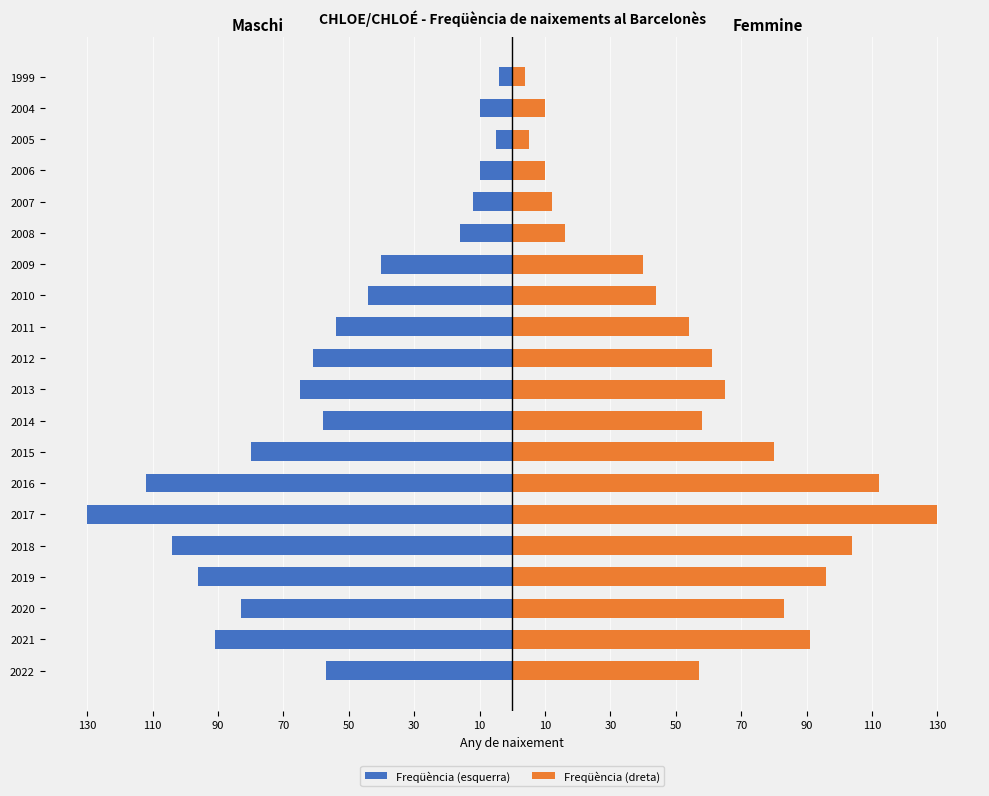

The Freqüència (dreta) series shows 54 at 2017. True or false?

False